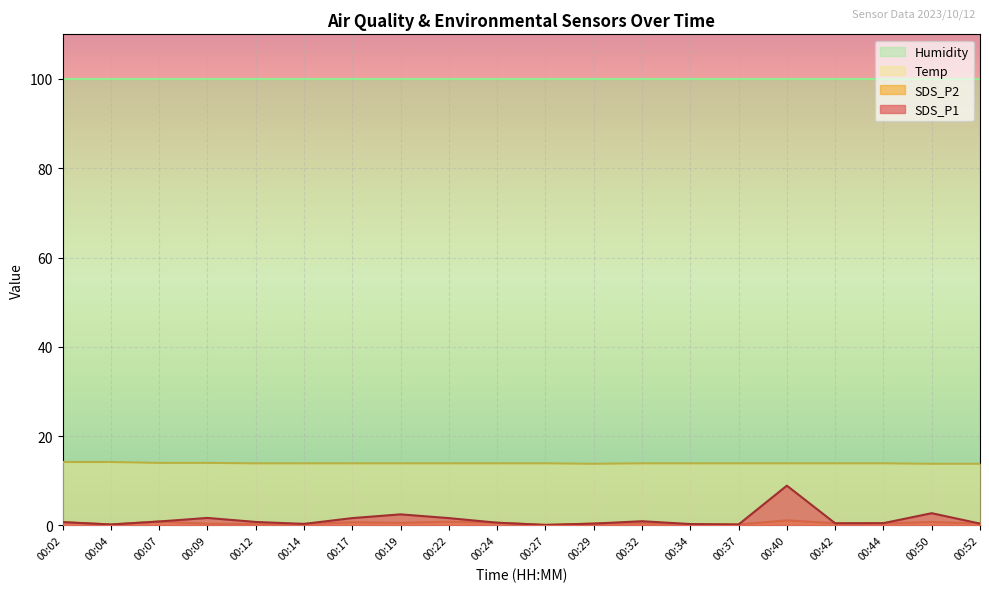

Count the number of data series in this chart.

4